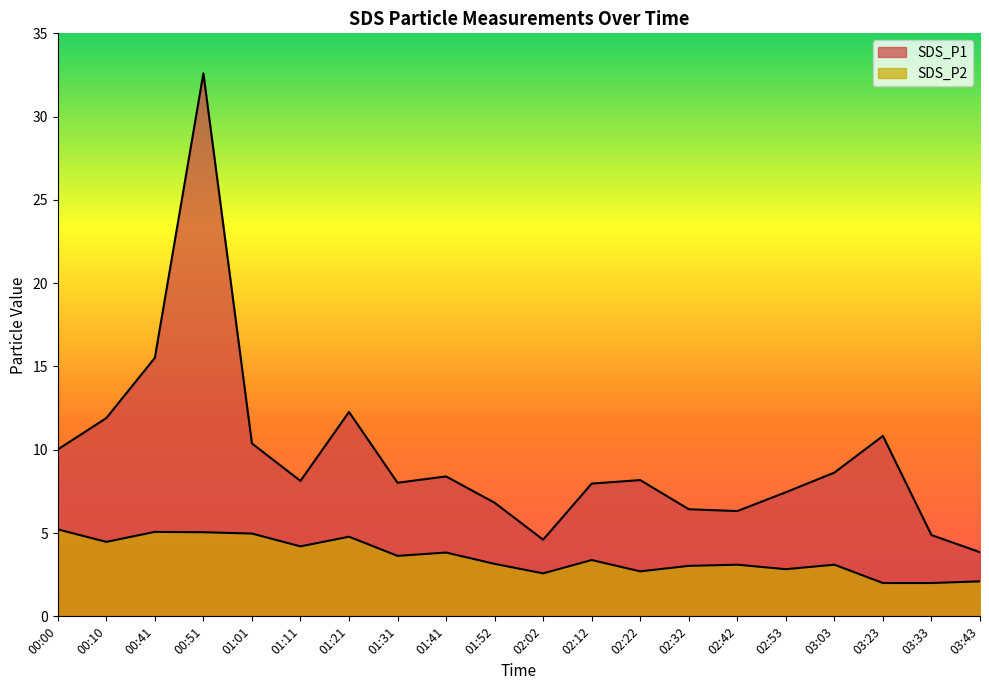

Reading right to left, list all the values displayed in this chart.

SDS_P1: 3.9	4.9	10.8	8.6	7.5	6.3	6.4	8.2	8.0	4.6	6.8	8.4	8.0	12.3	8.1	10.4	32.6	15.5	11.9	10.0
SDS_P2: 2.1	2.0	2.0	3.1	2.8	3.1	3.0	2.7	3.4	2.6	3.1	3.8	3.6	4.8	4.2	5.0	5.0	5.1	4.5	5.2